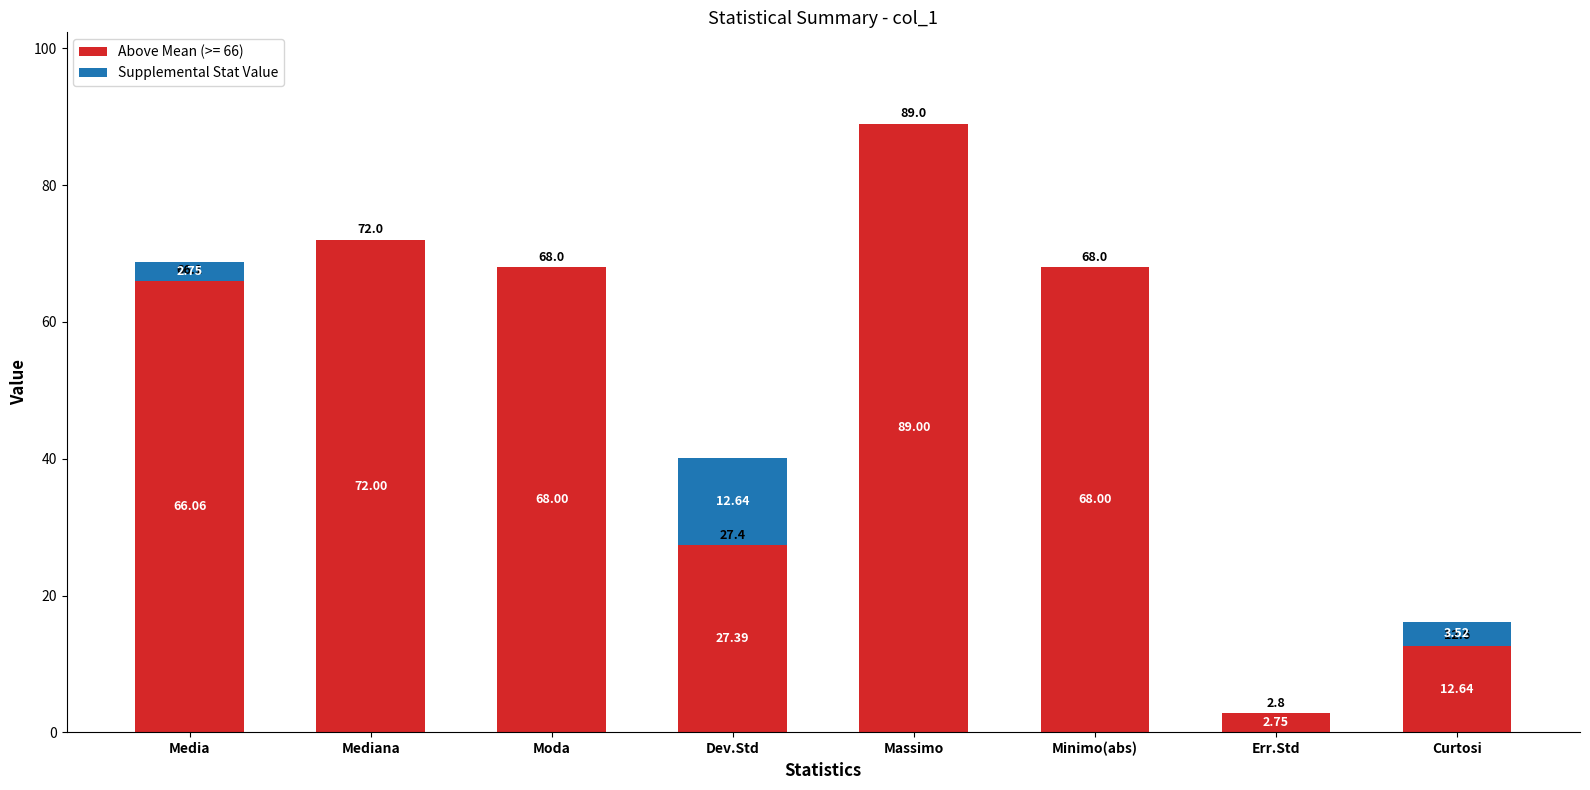

What is the total value across all series at Minimo(abs)?

68.0